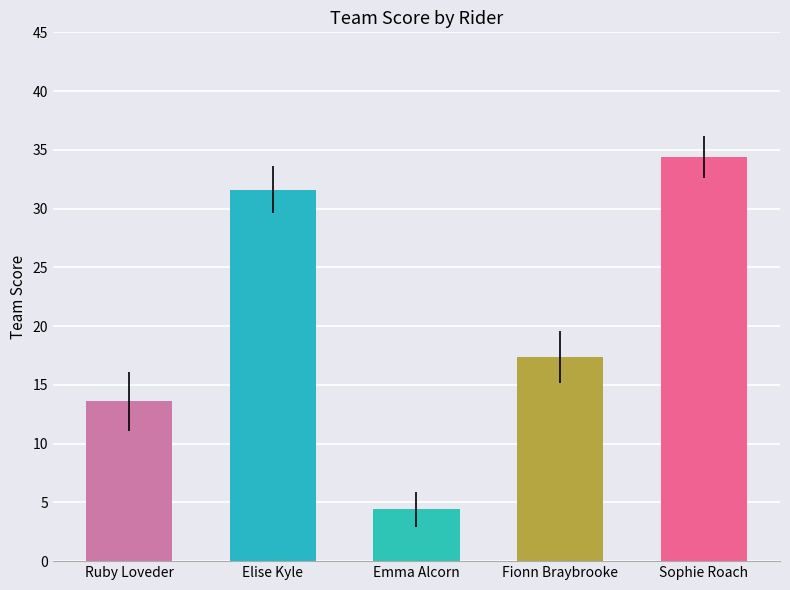

Rank the categories by value from highest to lowest.

Sophie Roach, Elise Kyle, Fionn Braybrooke, Ruby Loveder, Emma Alcorn